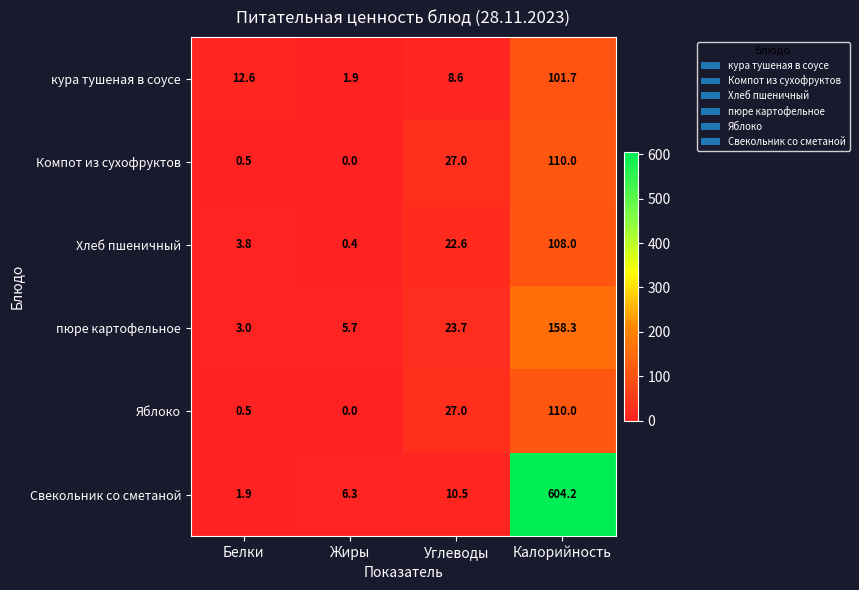

Which series has the widest spread of values?

Свекольник со сметаной